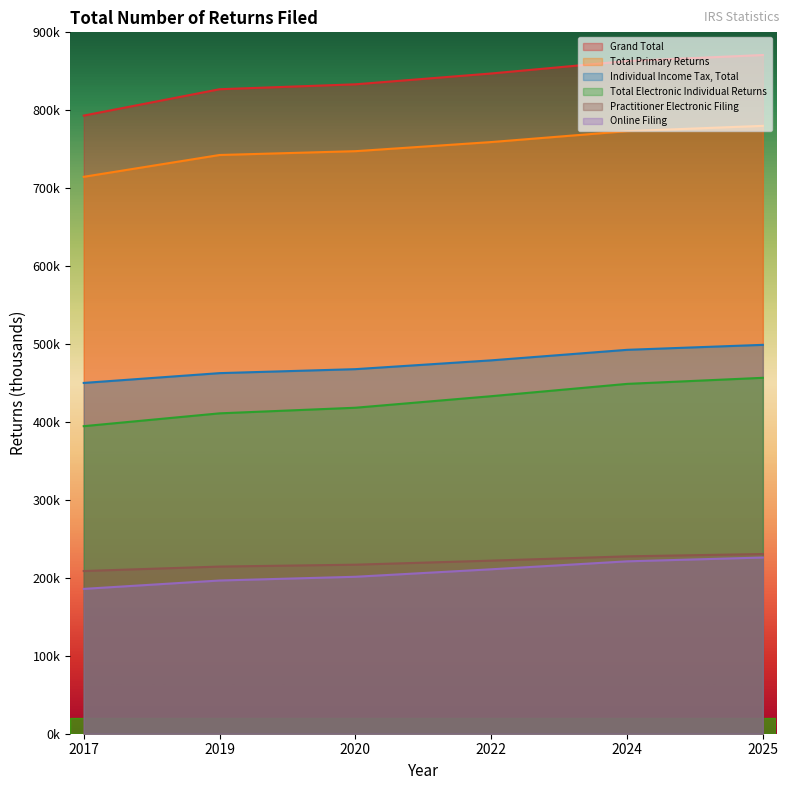

The Total Primary Returns series shows 1318.9 at 2019. True or false?

False